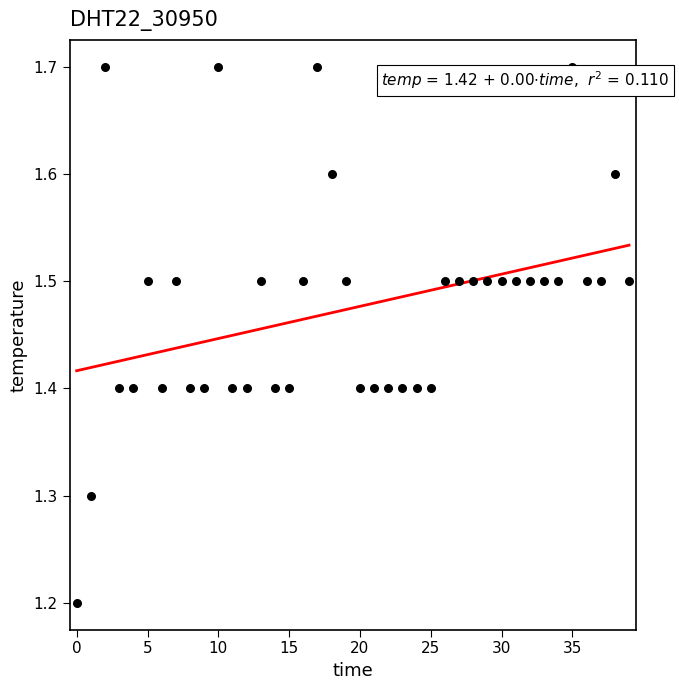

What Y value in the scatter plot is closest to 1?

1.2